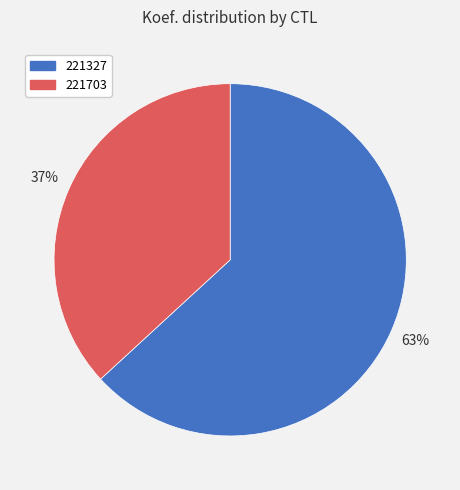

Count the number of slices in the pie.

2